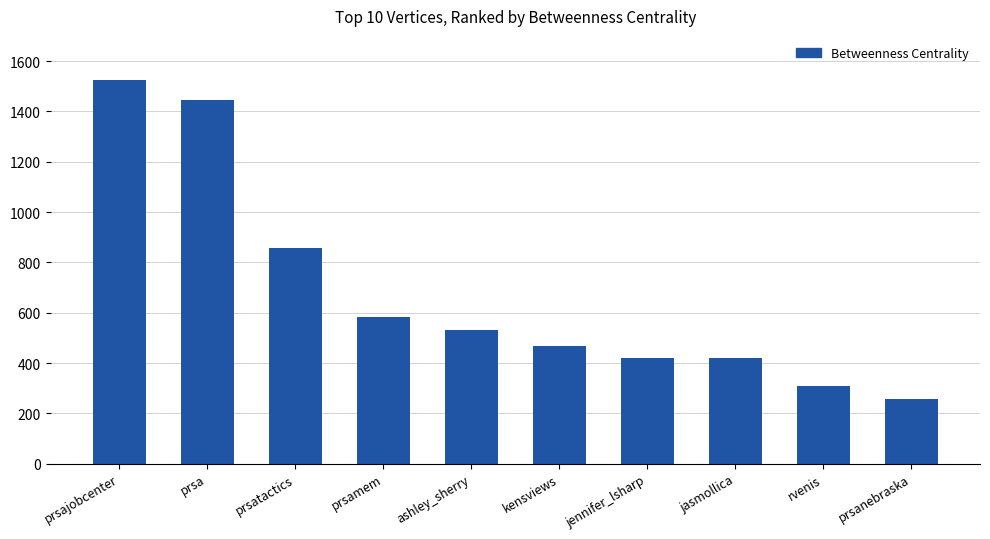

What is the minimum value shown in the chart?

258.0